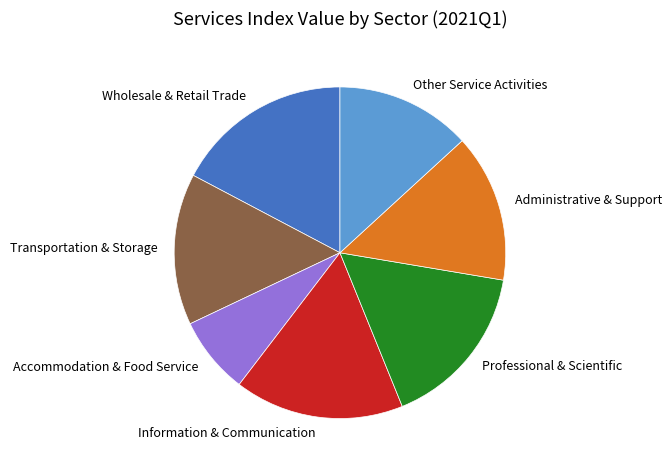

Is it true that Accommodation & Food Service is 13% of the pie?

False